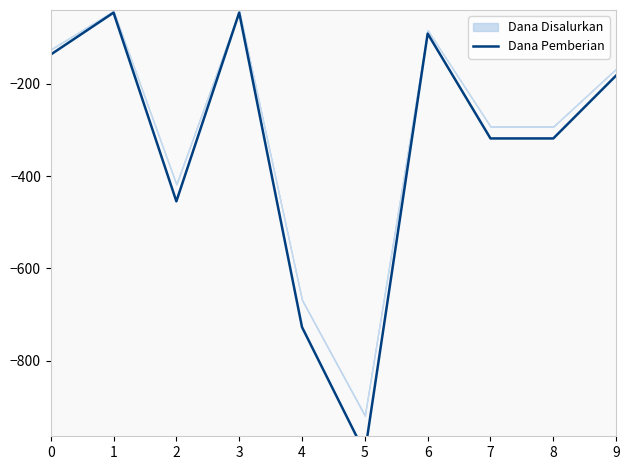

Reading right to left, extract all data points from this chart.

-181.8	-318.2	-318.2	-90.9	-1000.0	-727.3	-45.5	-454.5	-45.5	-136.4